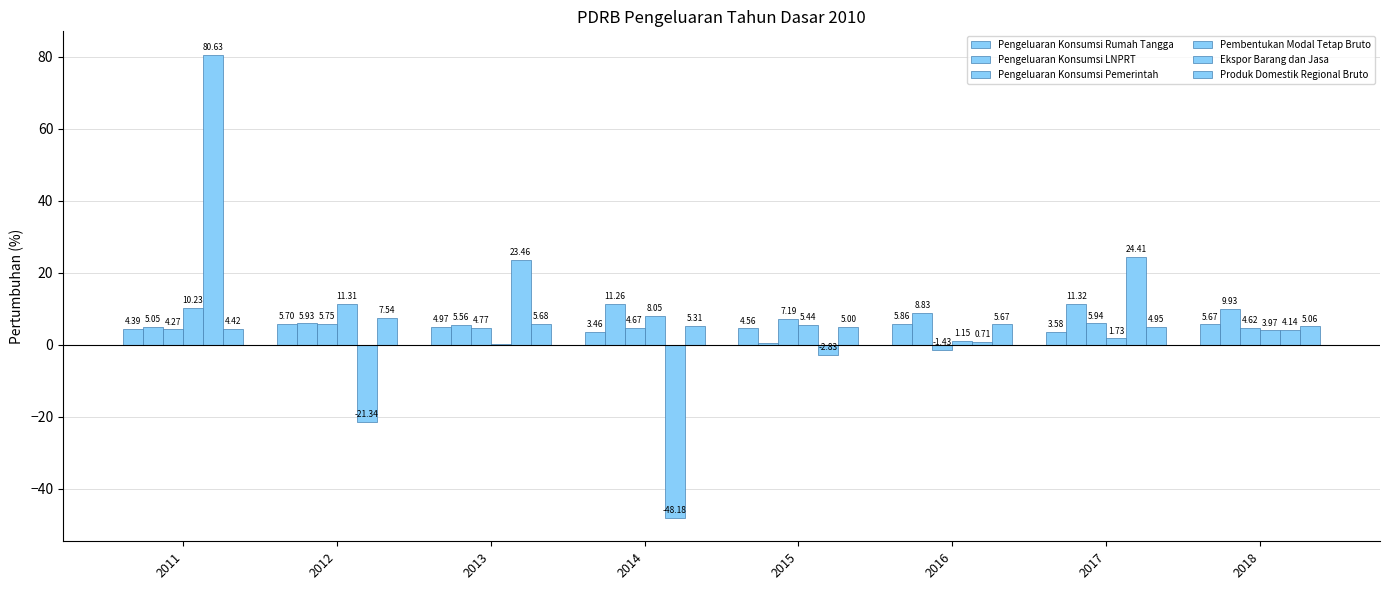

Are the bars grouped side by side (vs. stacked)?

Yes